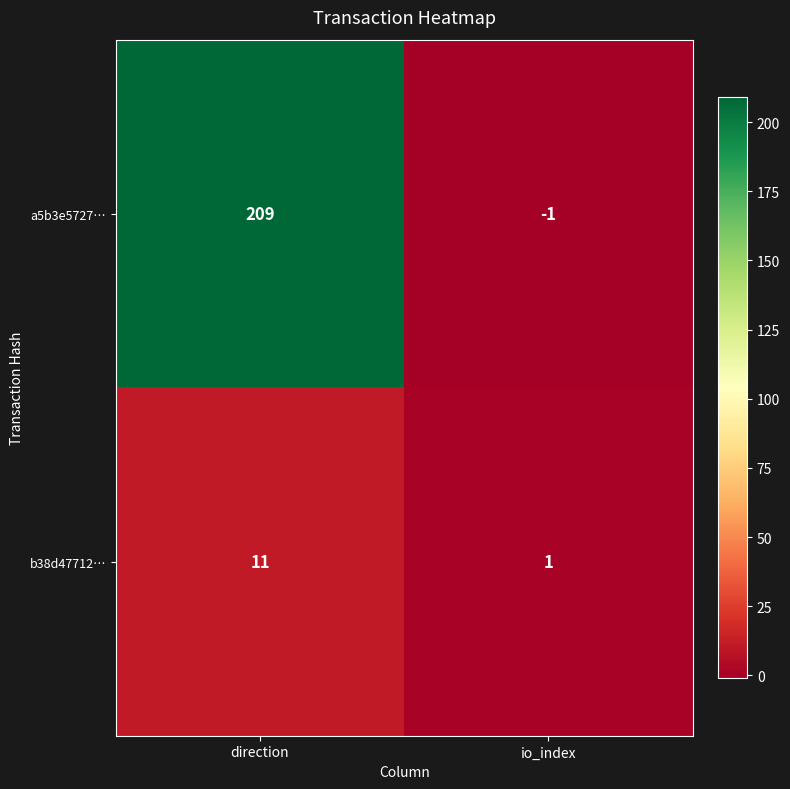

What is the sum of all a5b3e5727… values?

208